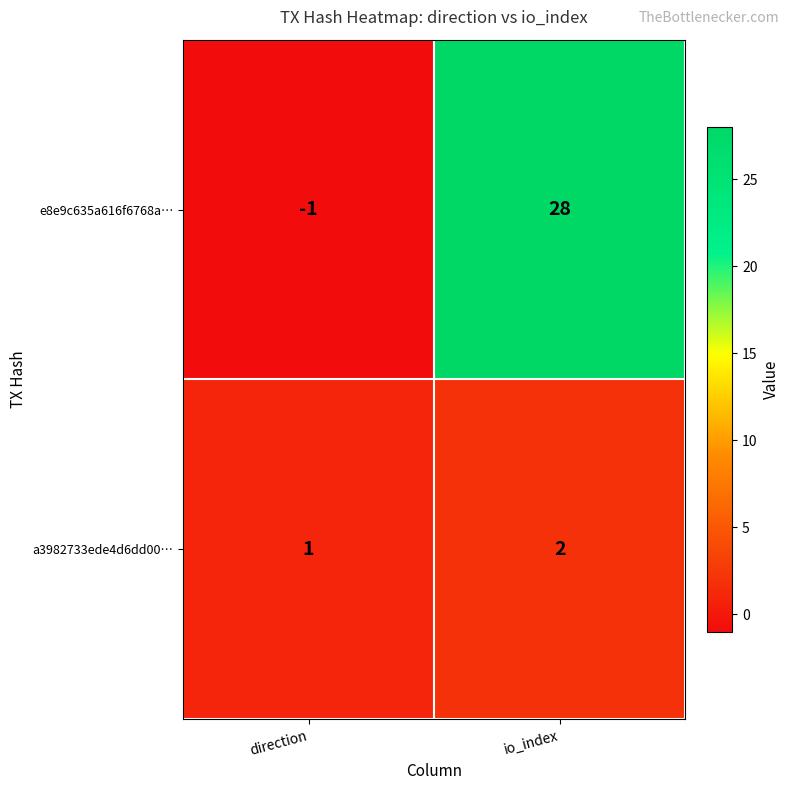

The value of a3982733ede4d6dd00… at io_index is 3. True or false?

False